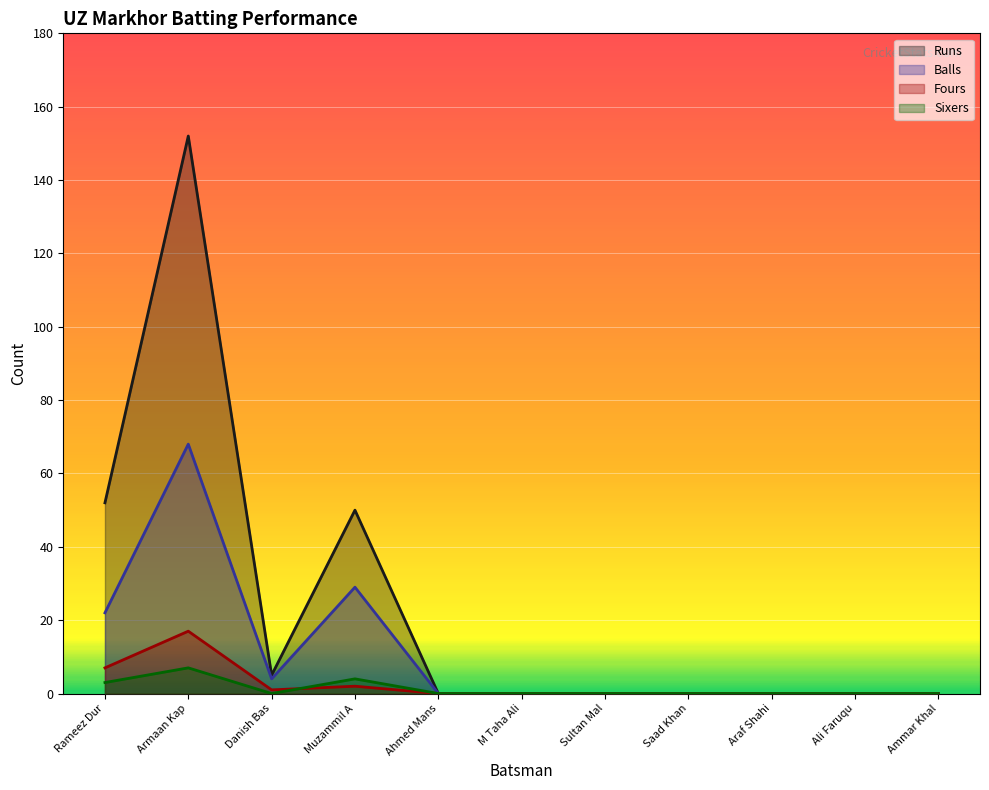

How many interior local valleys does the Fours series have?

1